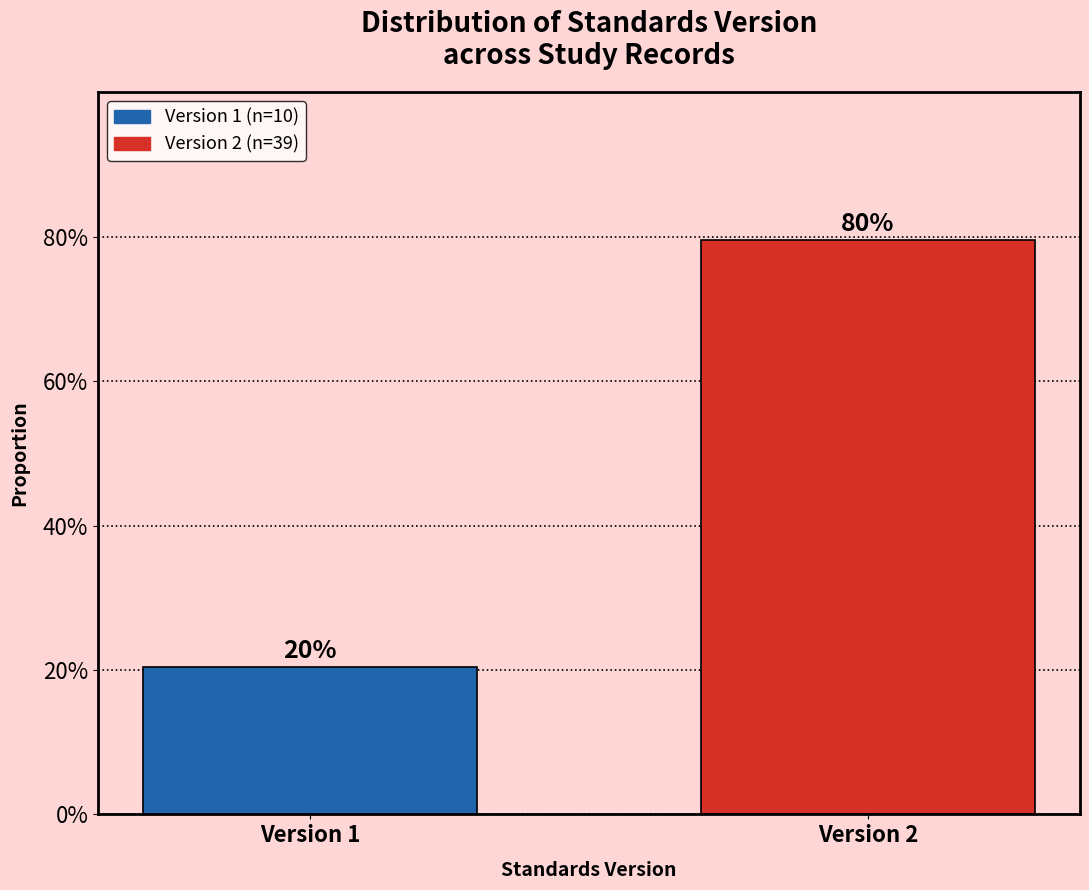

Are the bars horizontal?

No